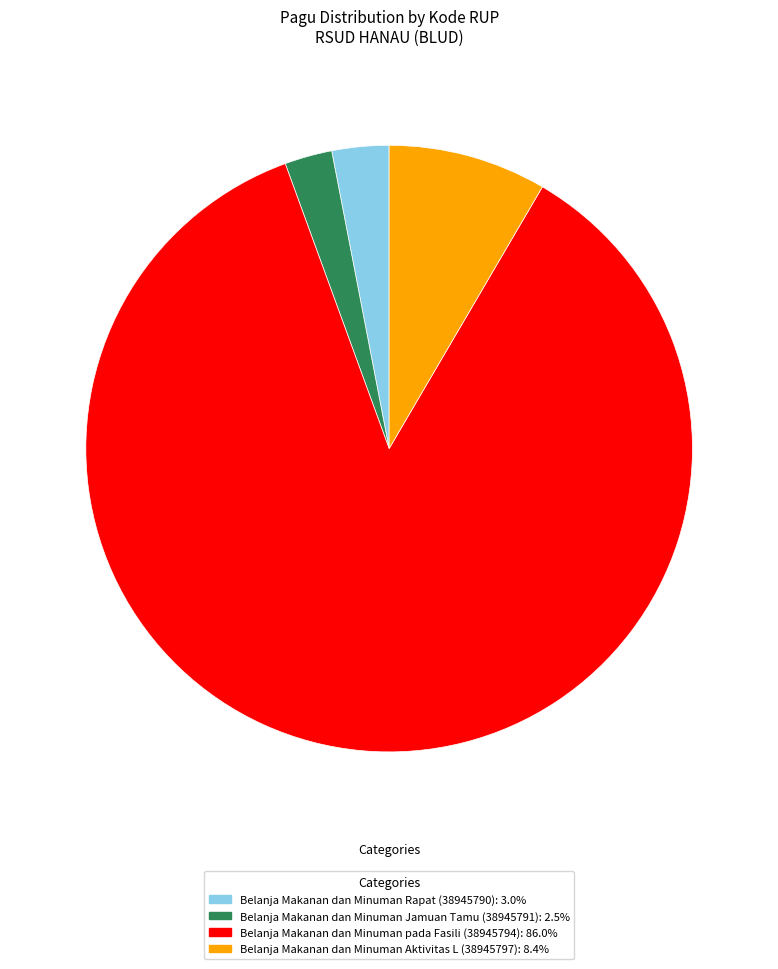

Is there any slice that represents more than half of the pie?

Yes